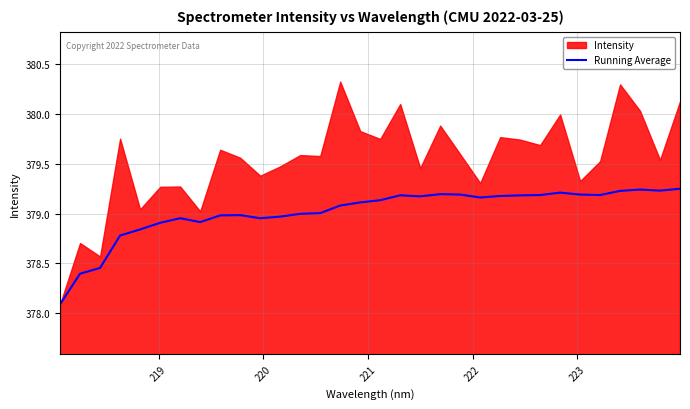

How many lines are shown in the chart?

1